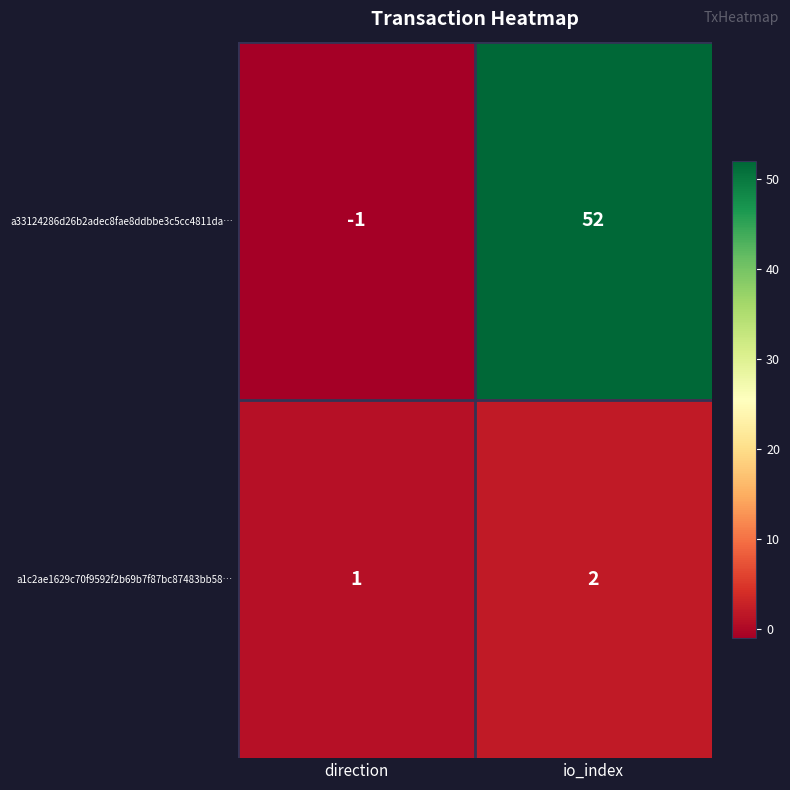

At how many categories does at least one series exceed 48?

1